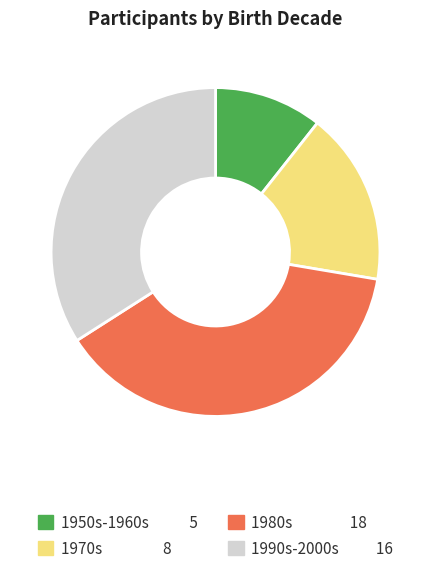

Which has a higher value, 1990s-2000s 16 or 1980s 18?

1980s 18